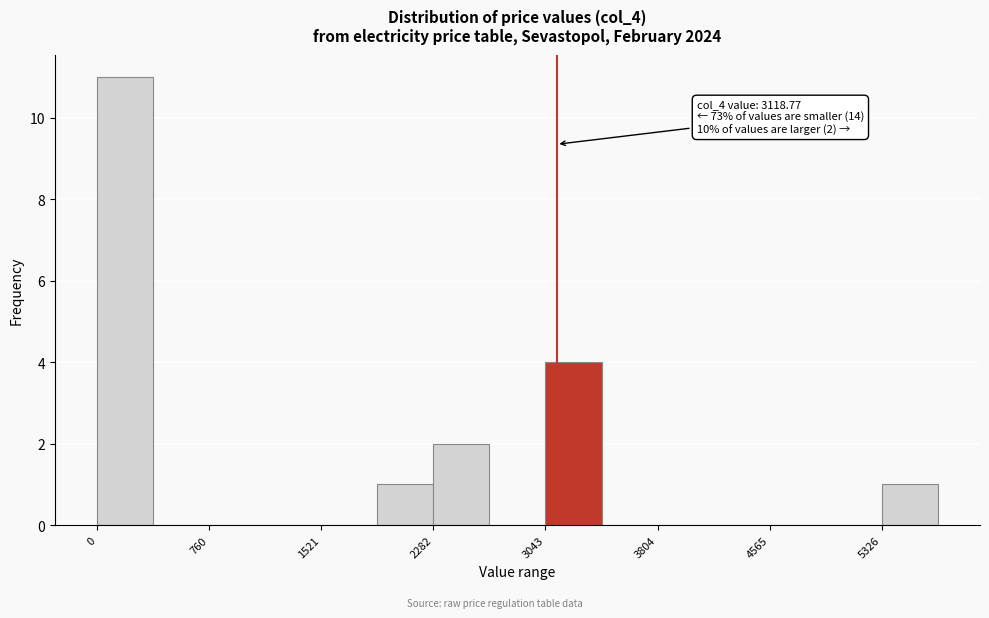

Around what value on the x-axis is the tallest bar? Give the approximate position of its centre, as read against the axis.

200